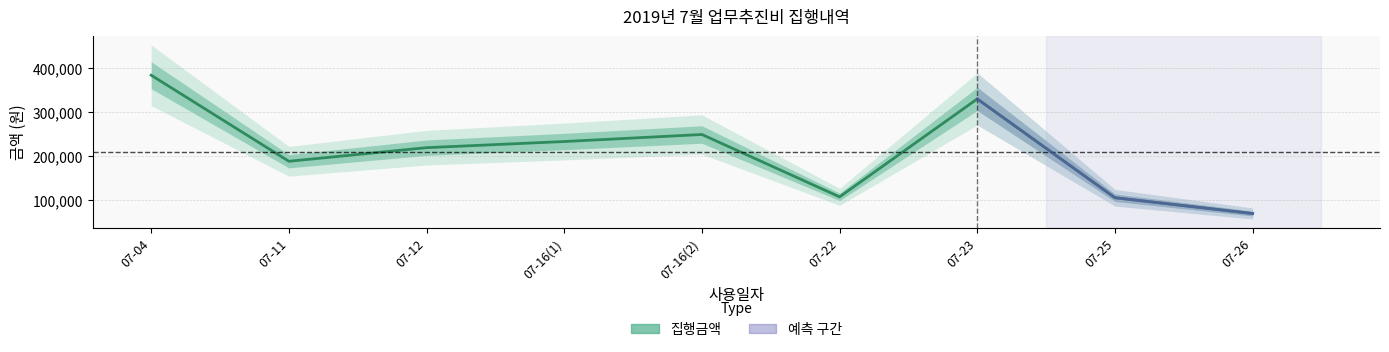

How many data points are less than 219000?

4